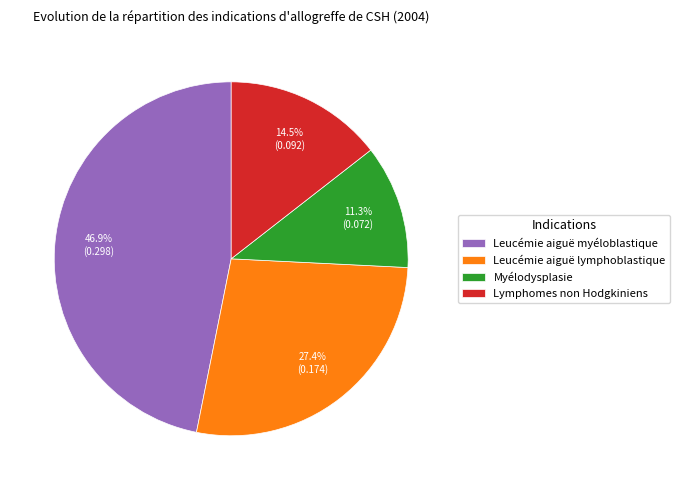

Rank the categories by value from lowest to highest.

Myélodysplasie, Lymphomes non Hodgkiniens, Leucémie aiguë lymphoblastique, Leucémie aiguë myéloblastique